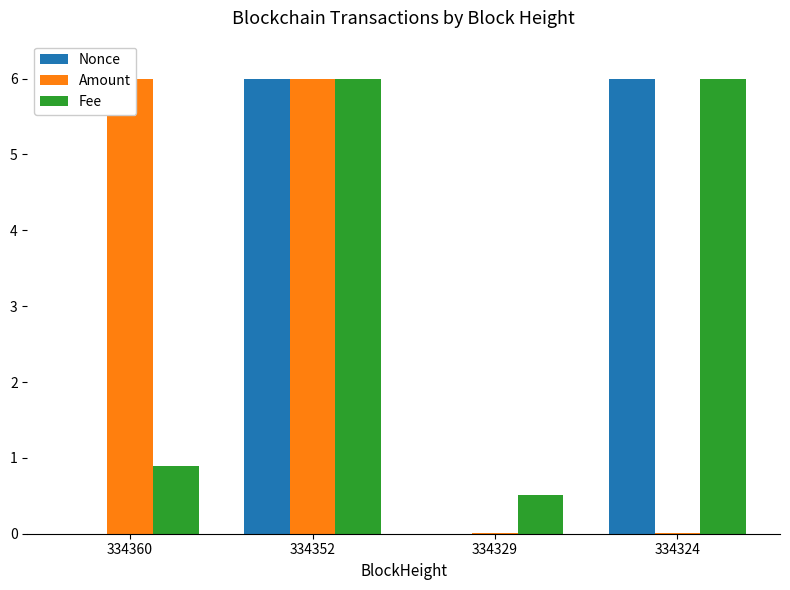

At which label does Amount first exceed 5?

334360